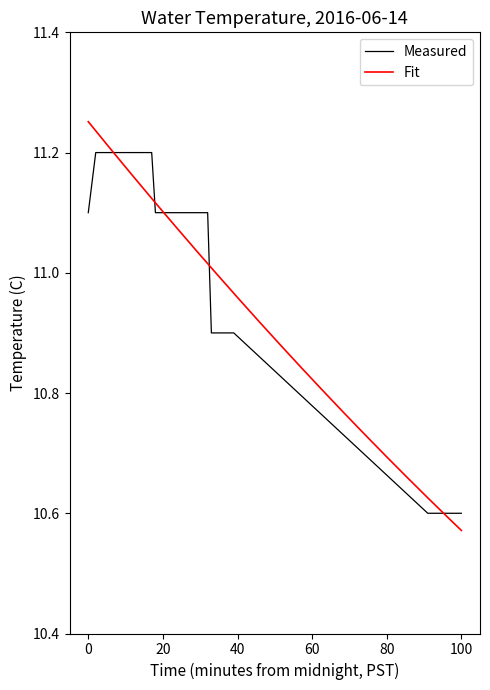

What is the maximum value for Measured?

11.2